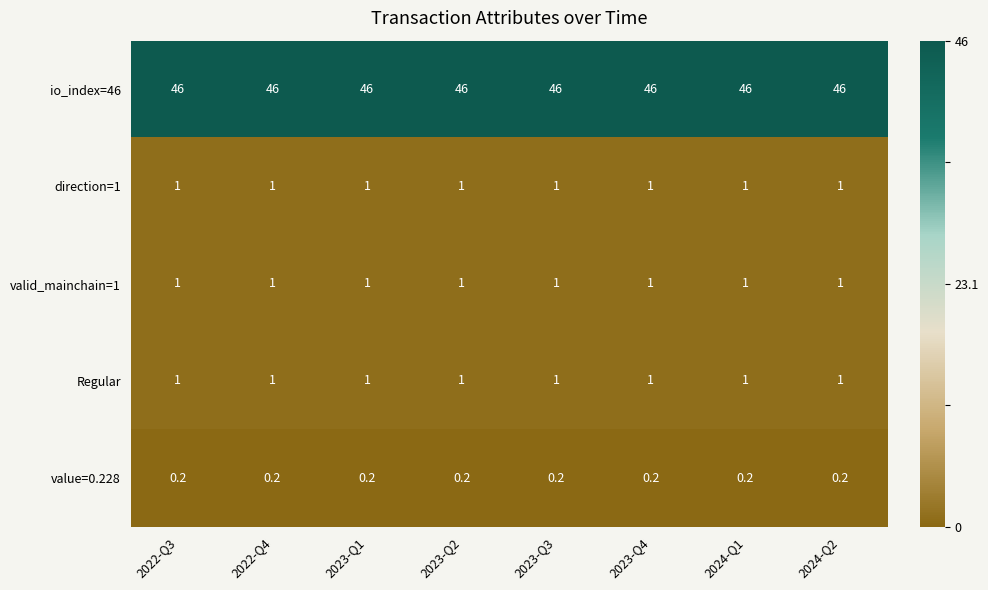

What is the maximum value shown in the chart?

46.0